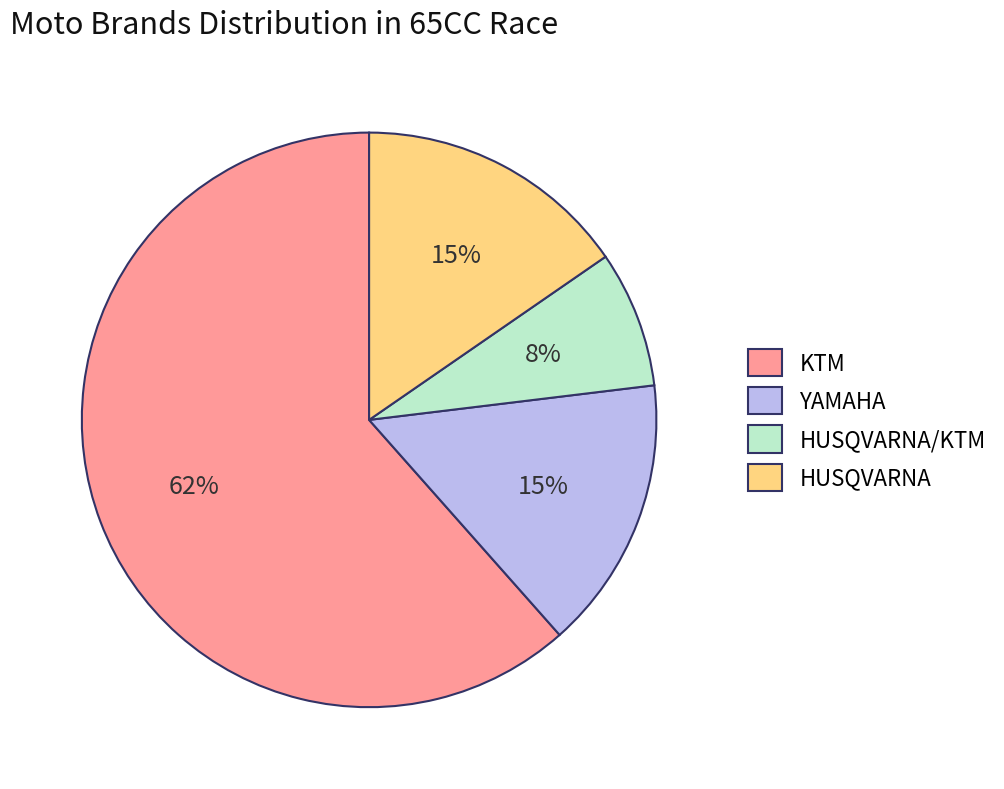

Which slice is the smallest?

HUSQVARNA/KTM